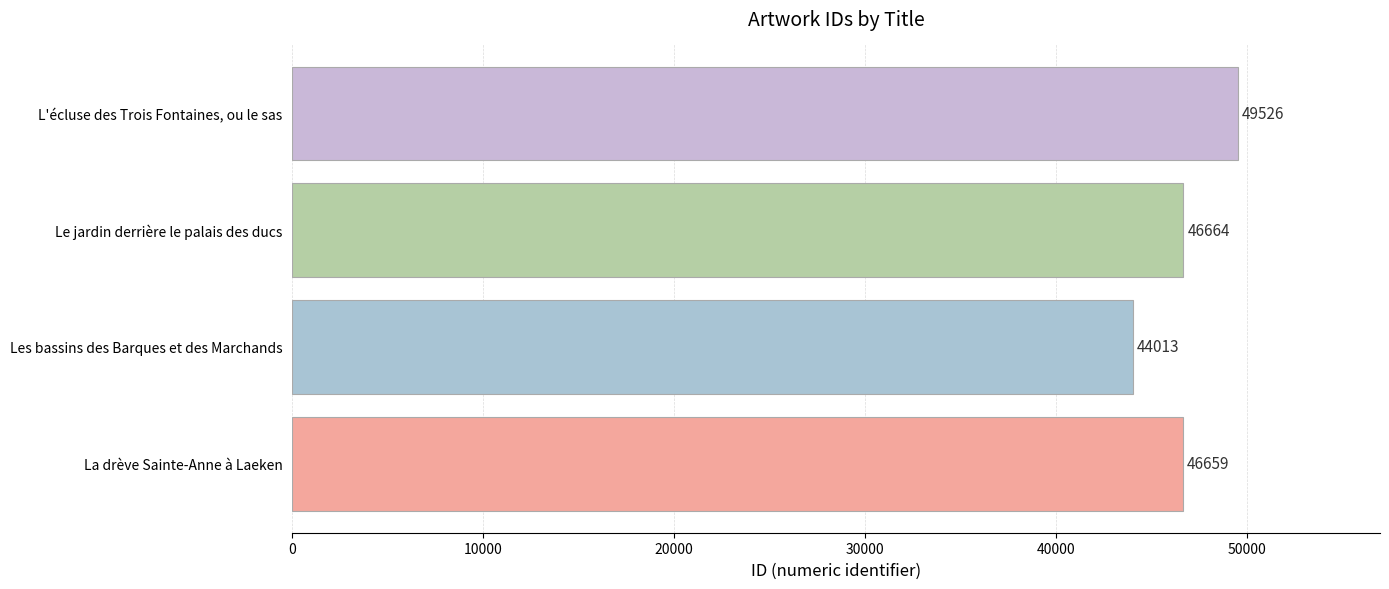

Rank the categories by value from highest to lowest.

L'écluse des Trois Fontaines, ou le sas, Le jardin derrière le palais des ducs, La drève Sainte-Anne à Laeken, Les bassins des Barques et des Marchands